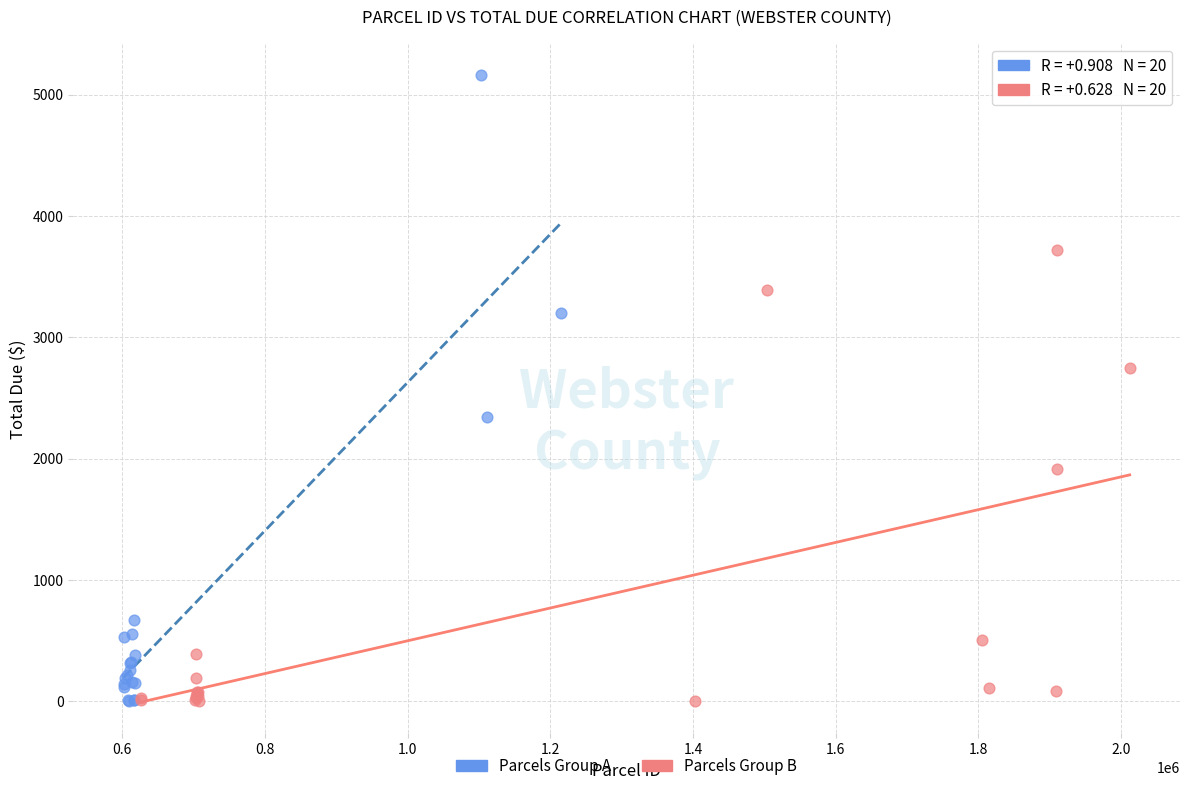

Which series reaches the maximum Y coordinate?

Parcels Group A